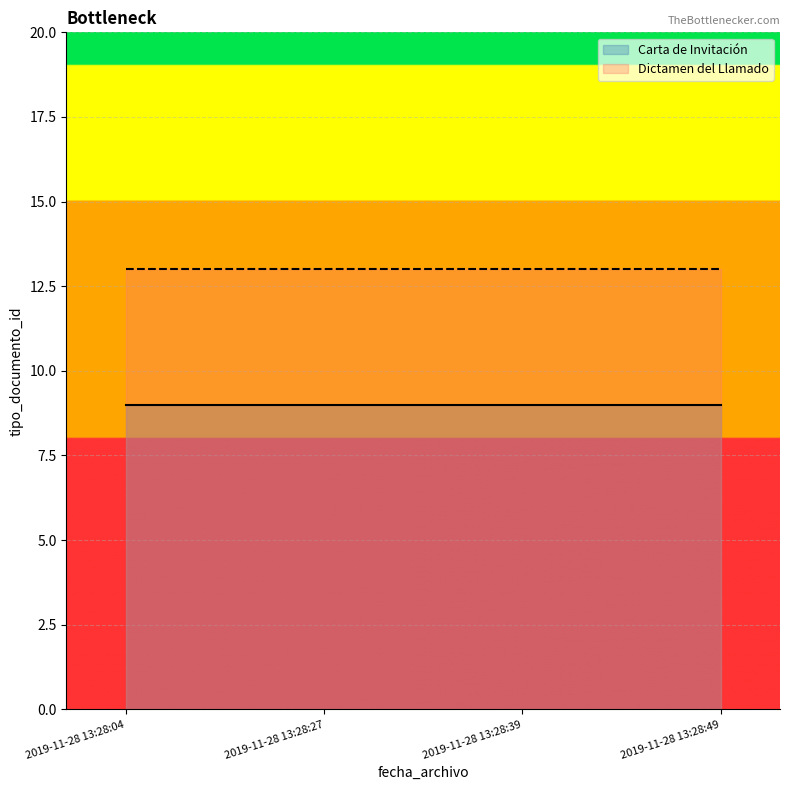

At which category is the sum across all series the highest?

2019-11-28 13:28:04